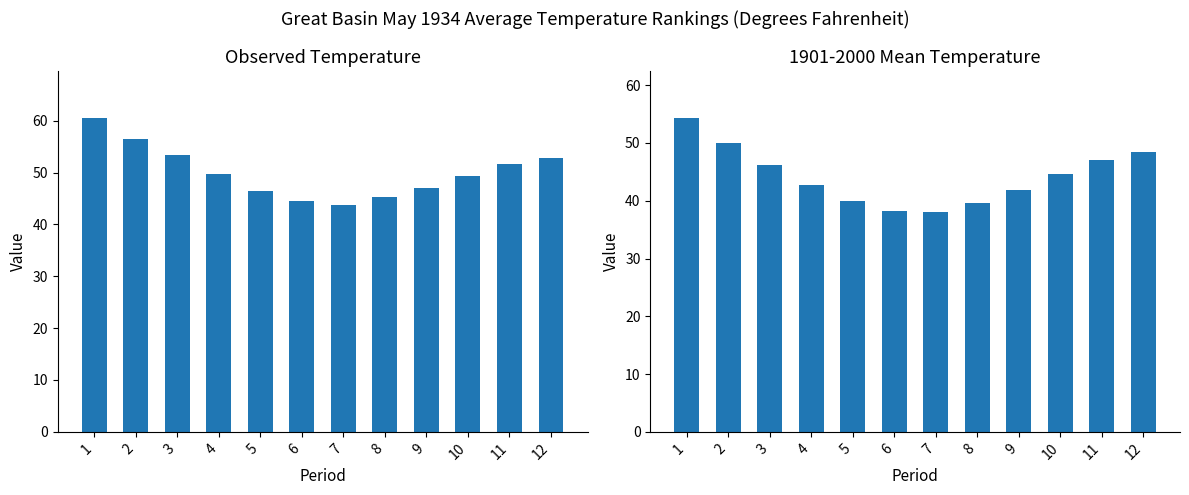

At which label is 1901-2000 Mean closest to 46?

3